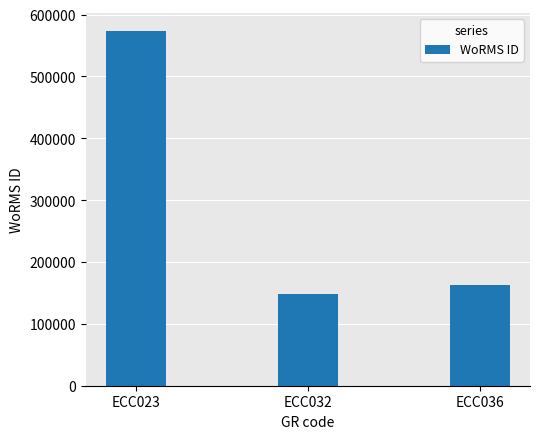

Rank the categories by value from highest to lowest.

ECC023, ECC036, ECC032